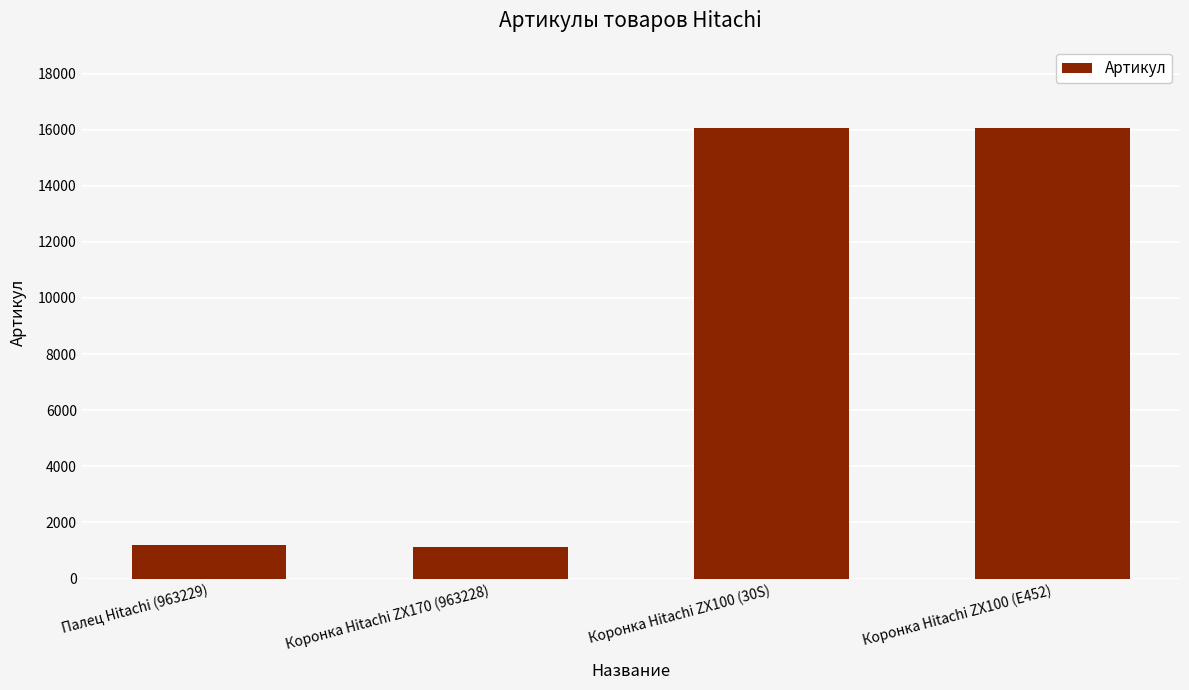

What is the smallest value displayed?

1107